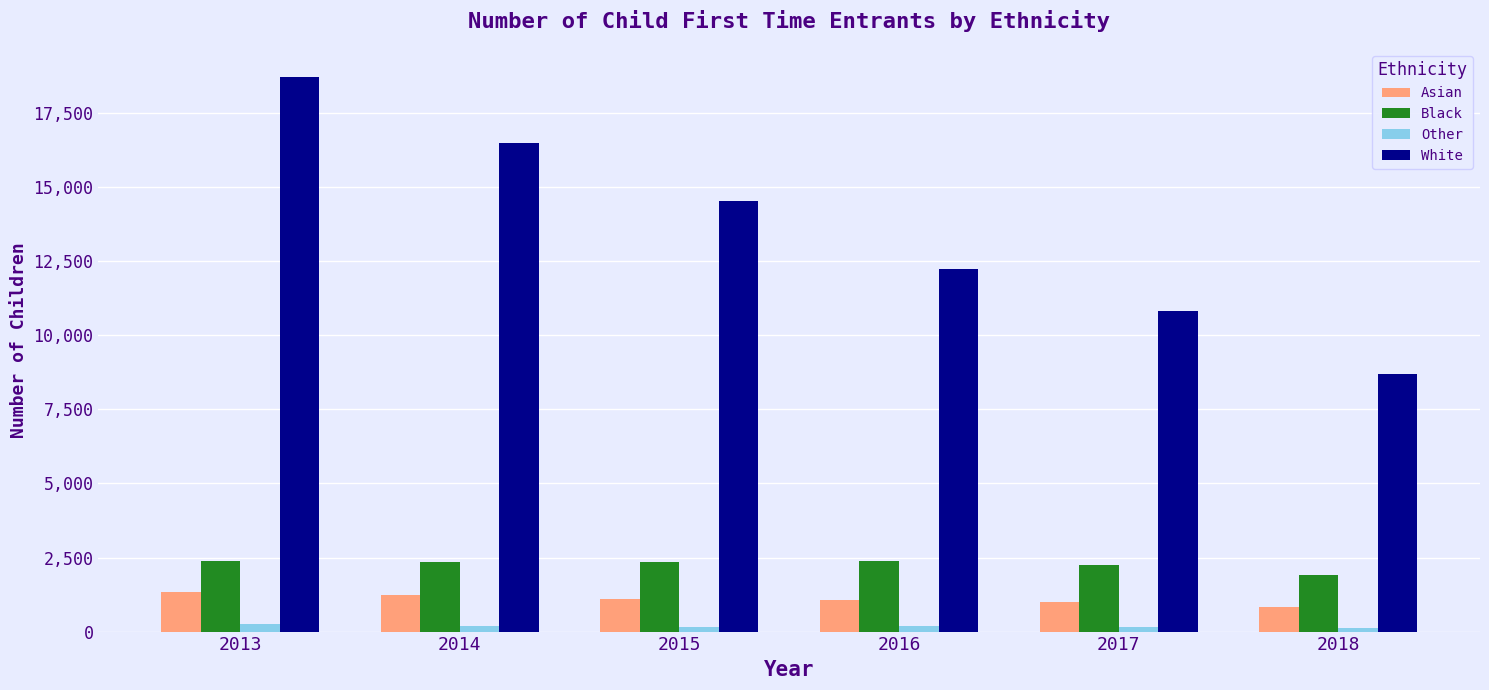

Is it true that Asian equals 824.7 at 2018?

True